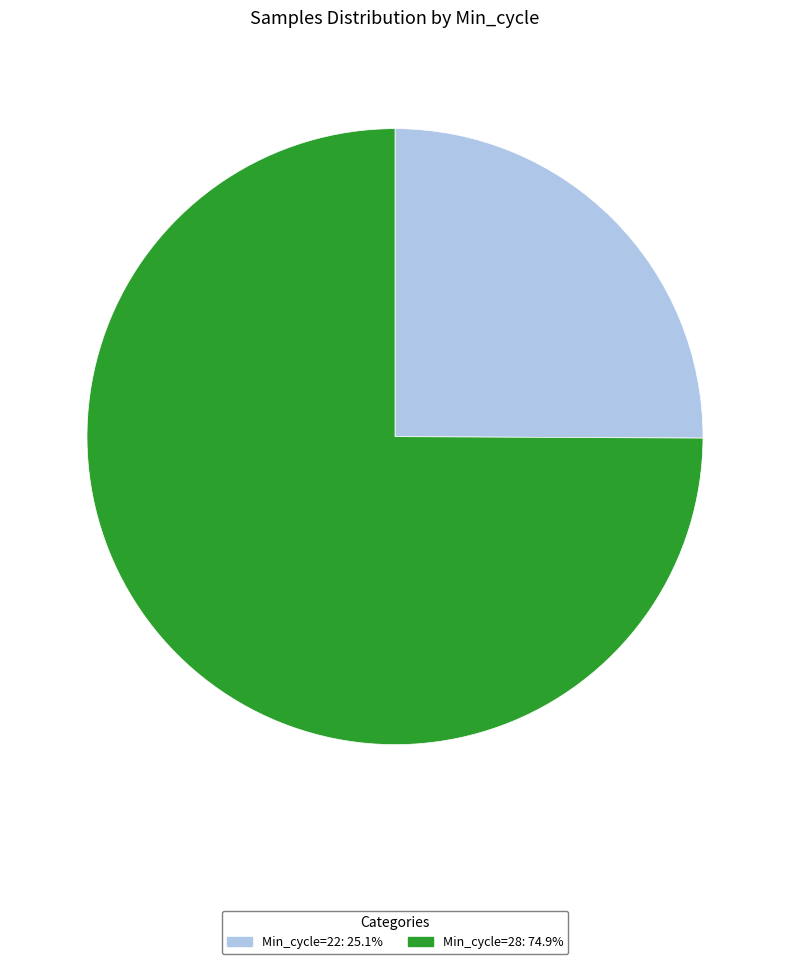

Is there a majority slice in this chart?

Yes